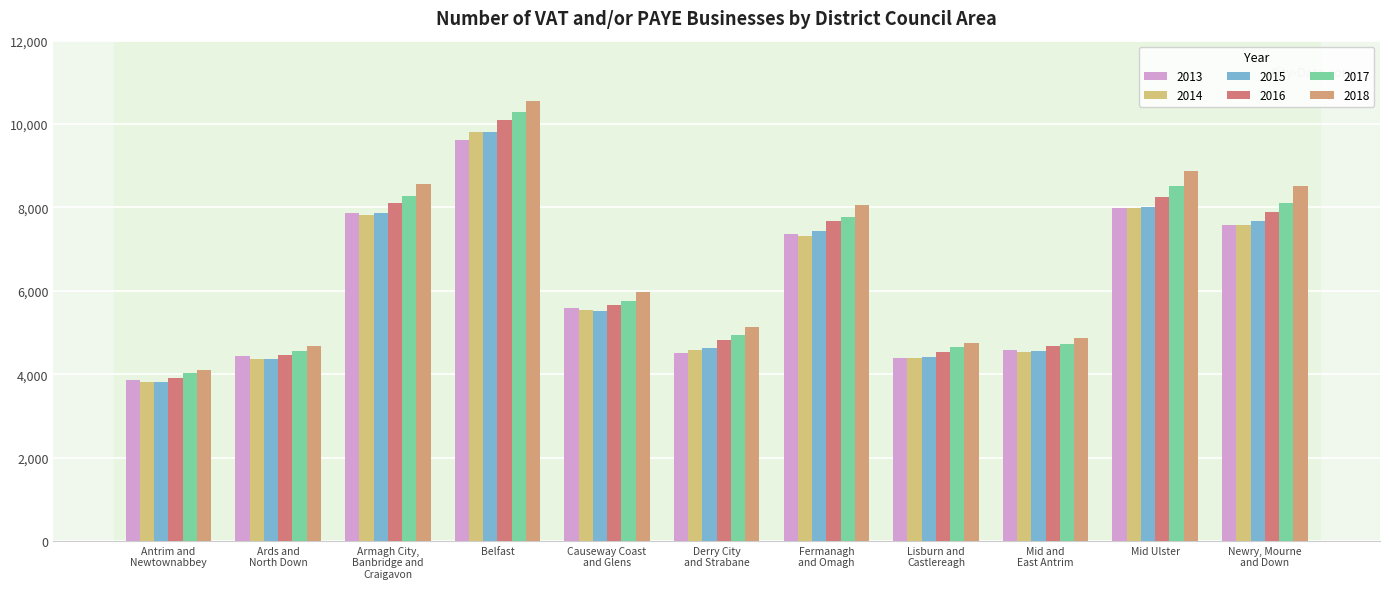

Reading right to left, extract all data points from this chart.

2013: Newry, Mourne
and Down=7580	Mid Ulster=7990	Mid and
East Antrim=4580	Lisburn and
Castlereagh=4380	Fermanagh
and Omagh=7355	Derry City
and Strabane=4500	Causeway Coast
and Glens=5595	Belfast=9620	Armagh City,
Banbridge and
Craigavon=7870	Ards and
North Down=4430	Antrim and
Newtownabbey=3850
2014: Newry, Mourne
and Down=7575	Mid Ulster=7985	Mid and
East Antrim=4530	Lisburn and
Castlereagh=4395	Fermanagh
and Omagh=7315	Derry City
and Strabane=4580	Causeway Coast
and Glens=5545	Belfast=9820	Armagh City,
Banbridge and
Craigavon=7810	Ards and
North Down=4360	Antrim and
Newtownabbey=3800
2015: Newry, Mourne
and Down=7675	Mid Ulster=8000	Mid and
East Antrim=4560	Lisburn and
Castlereagh=4420	Fermanagh
and Omagh=7435	Derry City
and Strabane=4630	Causeway Coast
and Glens=5510	Belfast=9810	Armagh City,
Banbridge and
Craigavon=7865	Ards and
North Down=4360	Antrim and
Newtownabbey=3815
2016: Newry, Mourne
and Down=7880	Mid Ulster=8250	Mid and
East Antrim=4665	Lisburn and
Castlereagh=4530	Fermanagh
and Omagh=7685	Derry City
and Strabane=4830	Causeway Coast
and Glens=5650	Belfast=10100	Armagh City,
Banbridge and
Craigavon=8100	Ards and
North Down=4455	Antrim and
Newtownabbey=3910
2017: Newry, Mourne
and Down=8110	Mid Ulster=8505	Mid and
East Antrim=4735	Lisburn and
Castlereagh=4640	Fermanagh
and Omagh=7780	Derry City
and Strabane=4945	Causeway Coast
and Glens=5760	Belfast=10295	Armagh City,
Banbridge and
Craigavon=8275	Ards and
North Down=4555	Antrim and
Newtownabbey=4020
2018: Newry, Mourne
and Down=8520	Mid Ulster=8865	Mid and
East Antrim=4875	Lisburn and
Castlereagh=4755	Fermanagh
and Omagh=8055	Derry City
and Strabane=5120	Causeway Coast
and Glens=5980	Belfast=10560	Armagh City,
Banbridge and
Craigavon=8555	Ards and
North Down=4670	Antrim and
Newtownabbey=4105